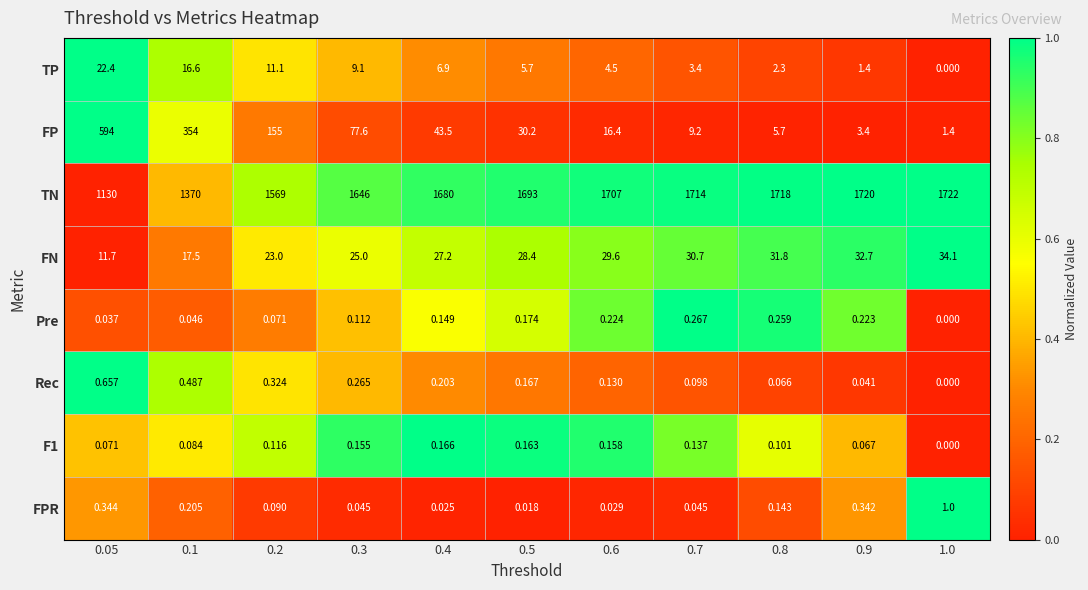

Which series has the largest range (max minus min)?

FP